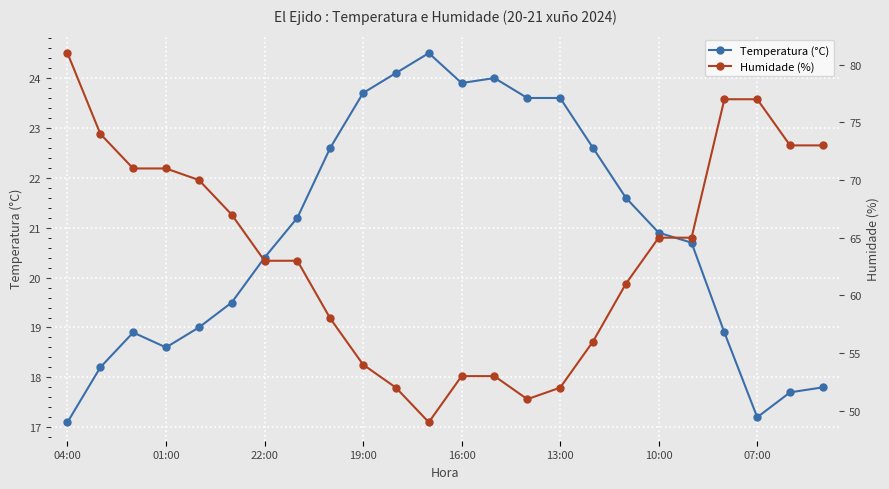

Reading left to right, what are all the values shown in this chart?

Temperatura (°C): 17.1	18.2	18.9	18.6	19.0	19.5	20.4	21.2	22.6	23.7	24.1	24.5	23.9	24.0	23.6	23.6	22.6	21.6	20.9	20.7	18.9	17.2	17.7	17.8
Humidade (%): 81.0	74.0	71.0	71.0	70.0	67.0	63.0	63.0	58.0	54.0	52.0	49.0	53.0	53.0	51.0	52.0	56.0	61.0	65.0	65.0	77.0	77.0	73.0	73.0